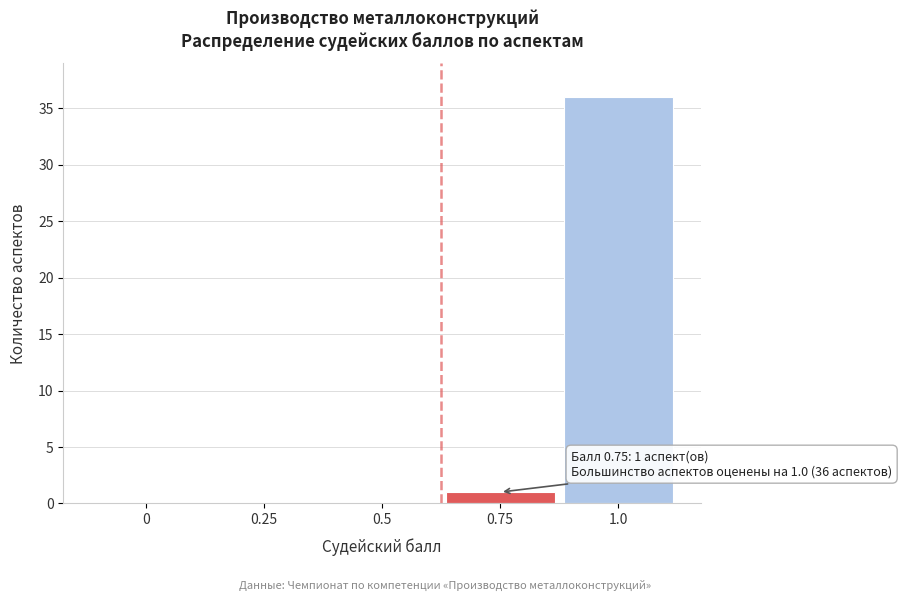

Reading left to right, transcribe all the data shown in this chart.

0=0	0.25=0	0.5=0	0.75=1	1.0=36